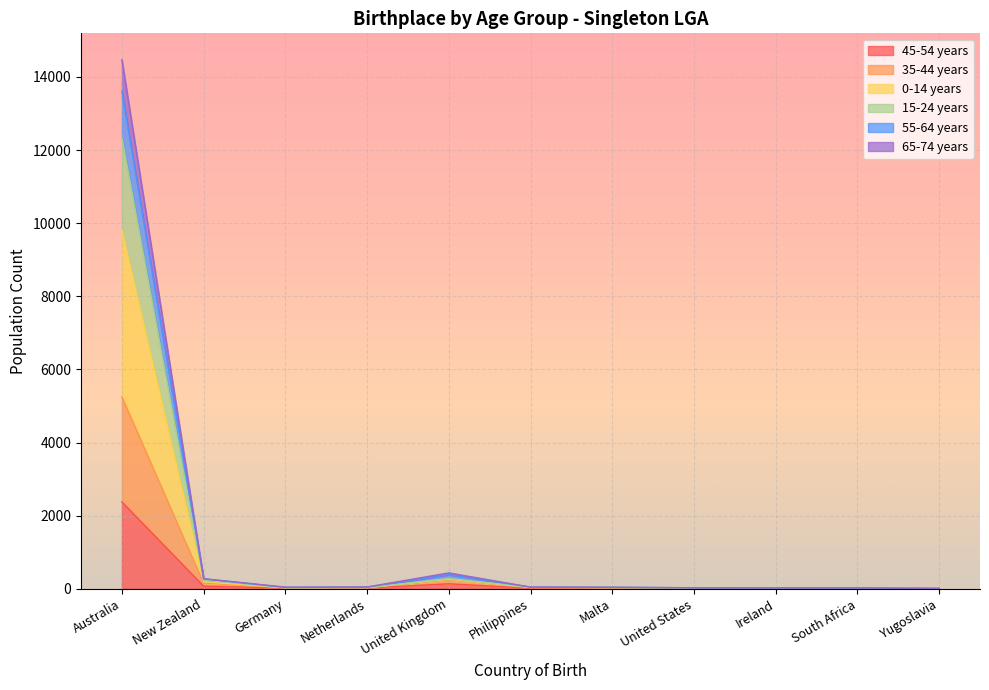

What is the sum of the 0-14 years values at Netherlands and United States?

55